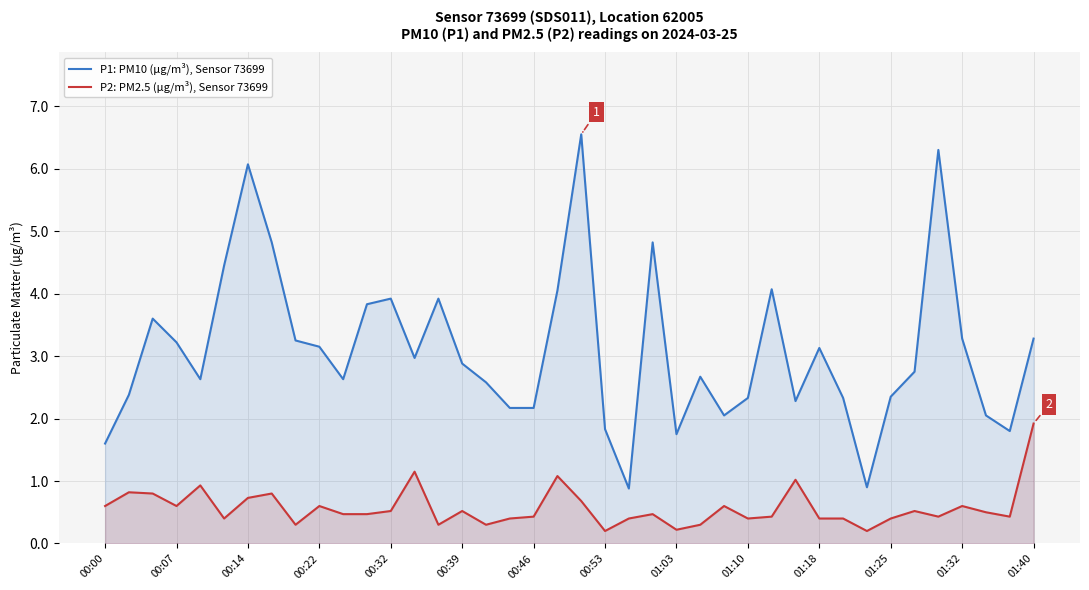

What are all the series names shown in the legend?

P1: PM10 (µg/m³), Sensor 73699, P2: PM2.5 (µg/m³), Sensor 73699